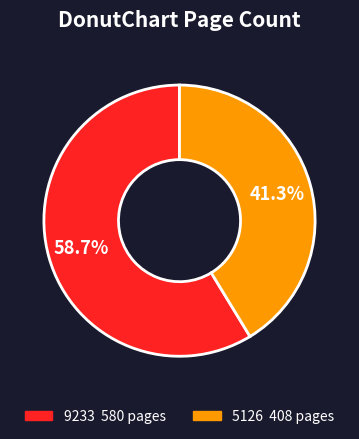

What percentage is the 9233 slice, to the nearest percent?

59%